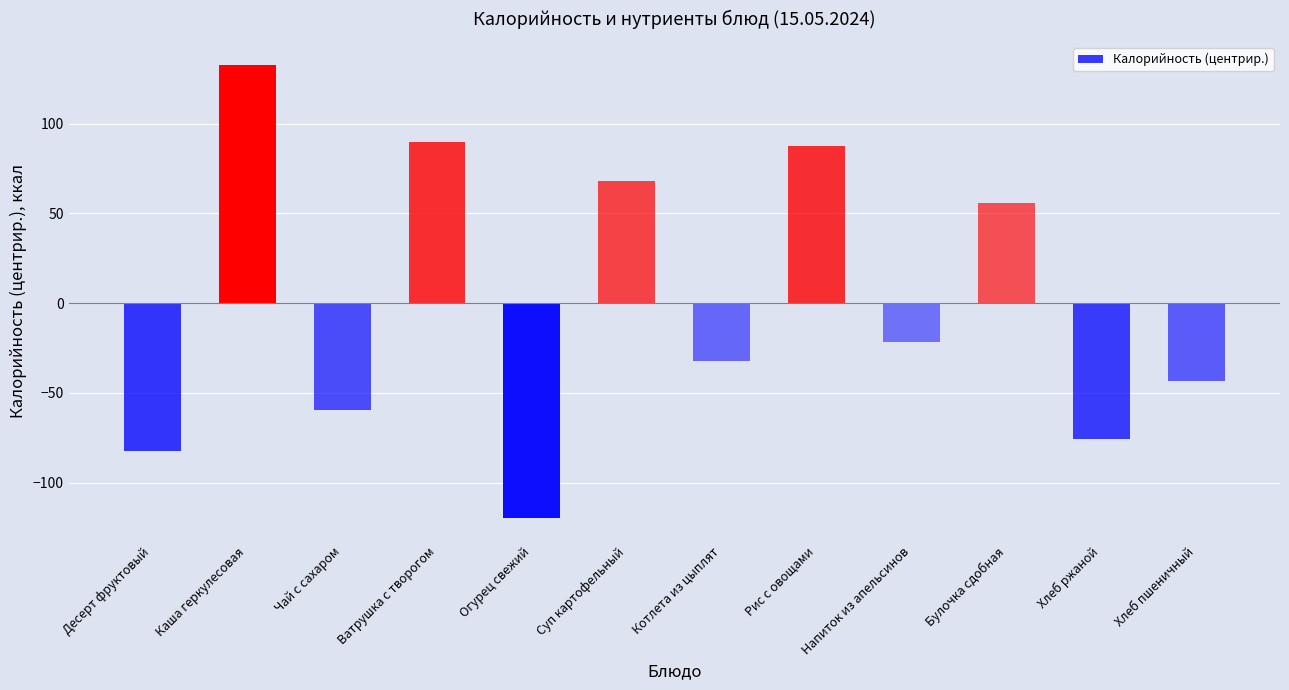

What is the minimum value shown in the chart?

-119.7